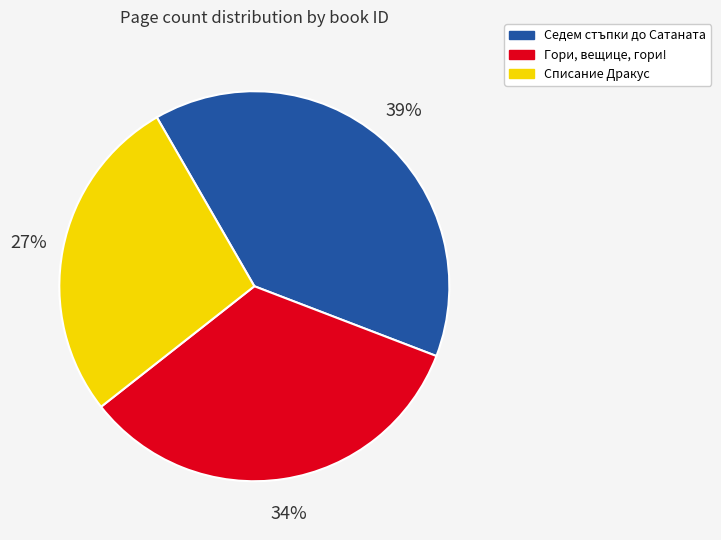

Which slice is the largest?

Седем стъпки до Сатаната